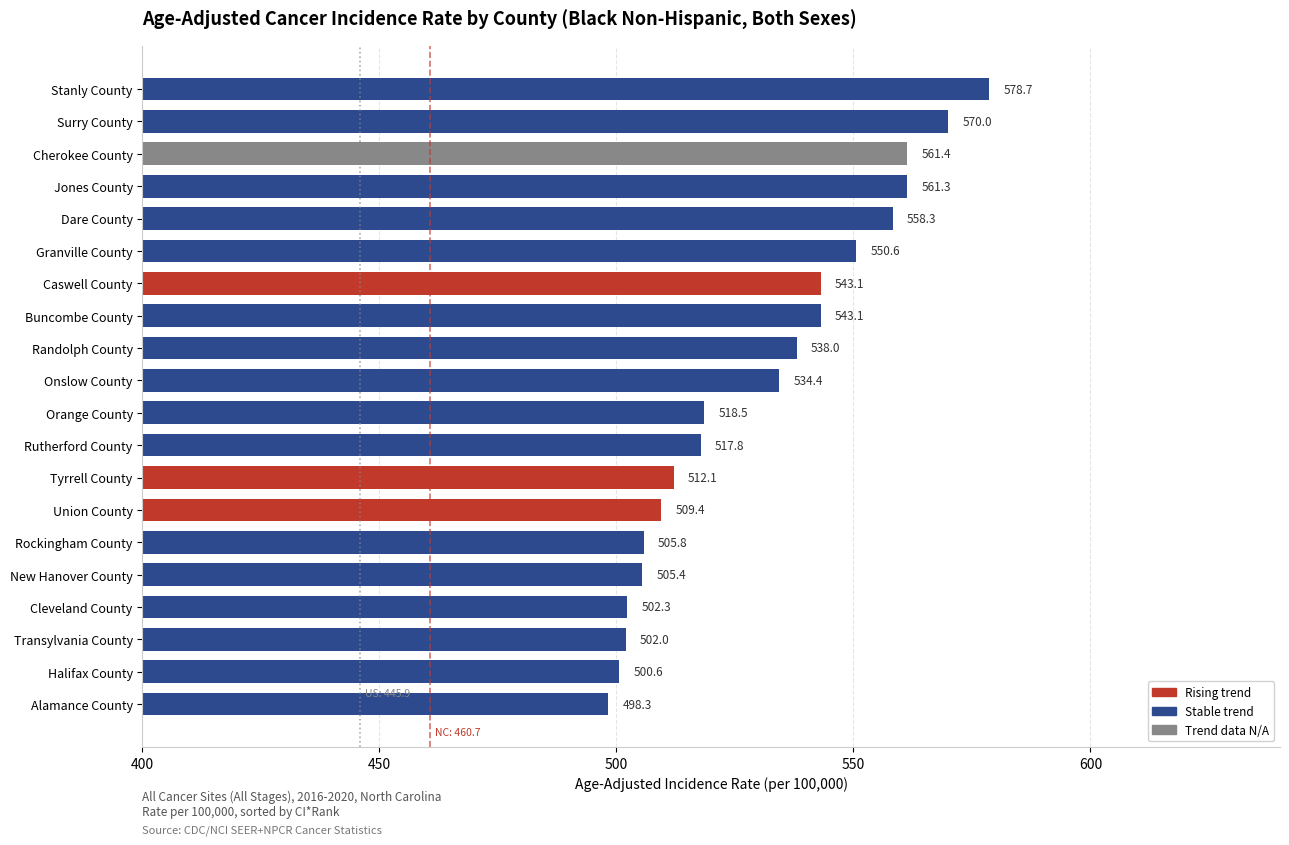

Reading top to bottom, list all the values displayed in this chart.

Stanly County=578.7	Surry County=570.0	Cherokee County=561.4	Jones County=561.3	Dare County=558.3	Granville County=550.6	Caswell County=543.1	Buncombe County=543.1	Randolph County=538.0	Onslow County=534.4	Orange County=518.5	Rutherford County=517.8	Tyrrell County=512.1	Union County=509.4	Rockingham County=505.8	New Hanover County=505.4	Cleveland County=502.3	Transylvania County=502.0	Halifax County=500.6	Alamance County=498.3